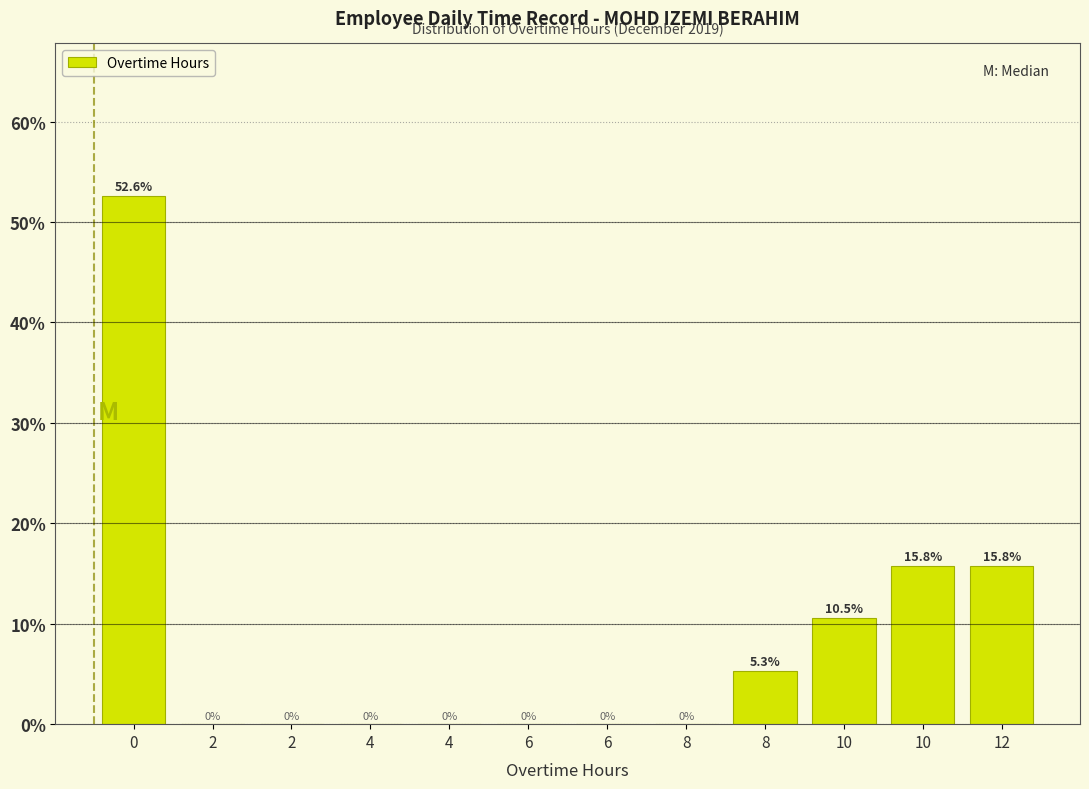

How many distinct data groups are displayed?

1